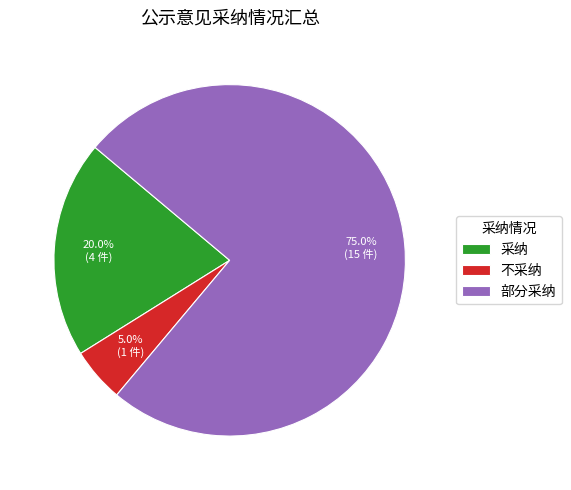

Which has a higher value, 部分采纳 or 不采纳?

部分采纳